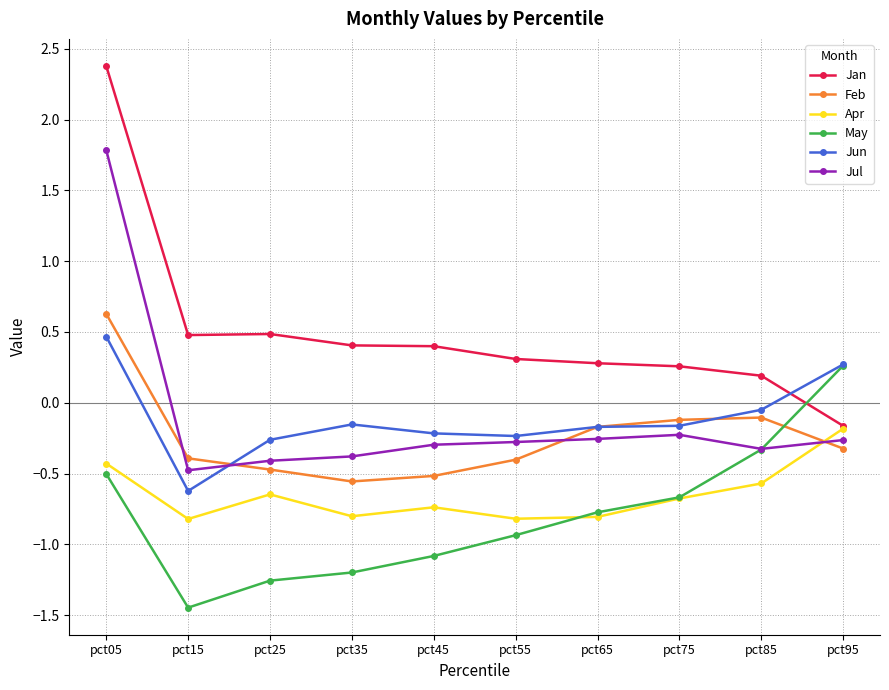

What is the average value of the May series?

-0.8